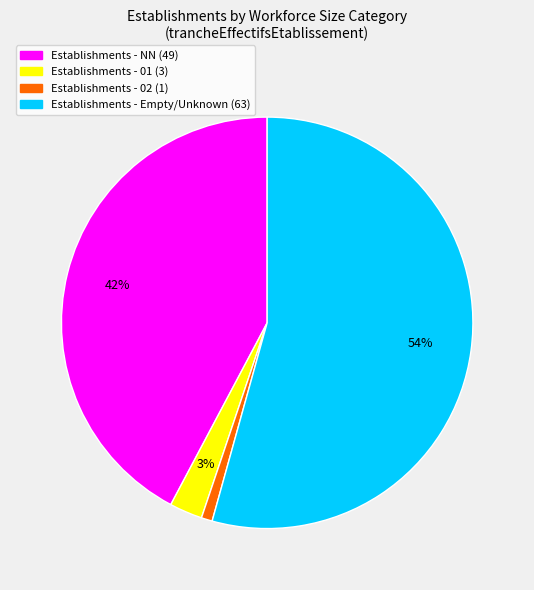

To the nearest percent, what is the difference between the largest and smallest slice percentages?

53%